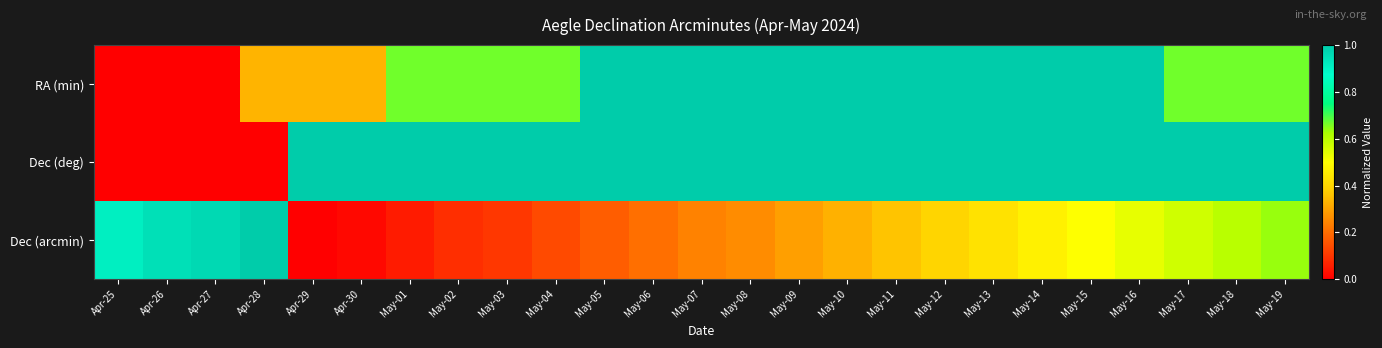

List the series in order of their overall mean, lowest first.

Dec (arcmin), RA (min), Dec (deg)